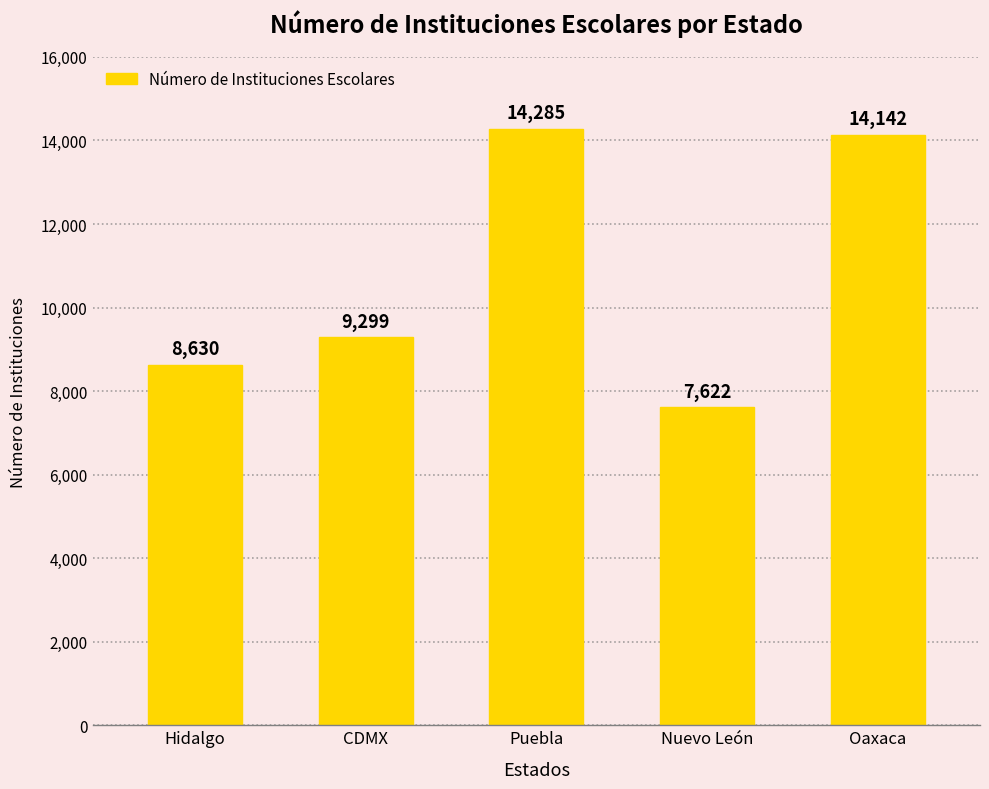

How many values are below 9299?

2